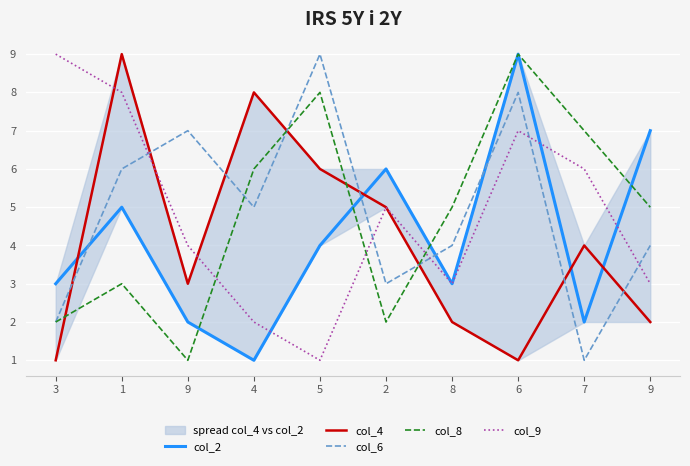

Reading right to left, what are all the values shown in this chart?

col_2: 7	2	9	3	6	4	1	2	5	3
col_4: 2	4	1	2	5	6	8	3	9	1
col_6: 4	1	8	4	3	9	5	7	6	2
col_8: 5	7	9	5	2	8	6	1	3	2
col_9: 3	6	7	3	5	1	2	4	8	9